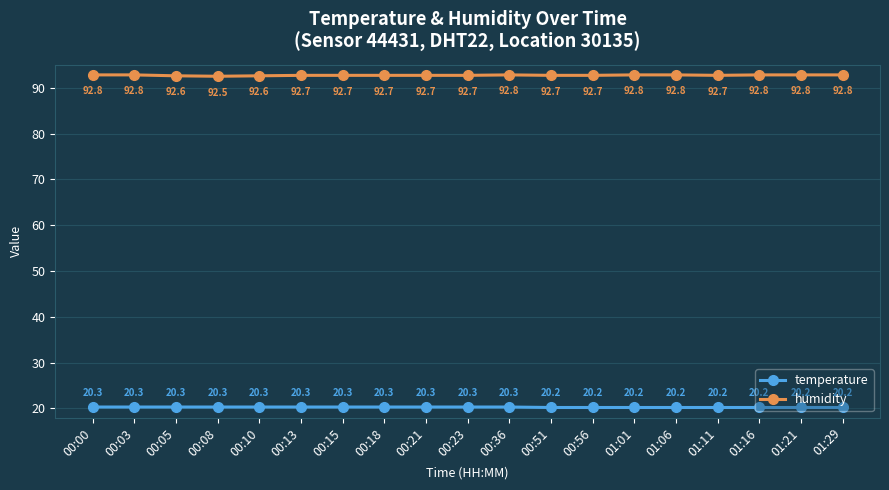

What is the label of the 3rd point from the right?

01:16